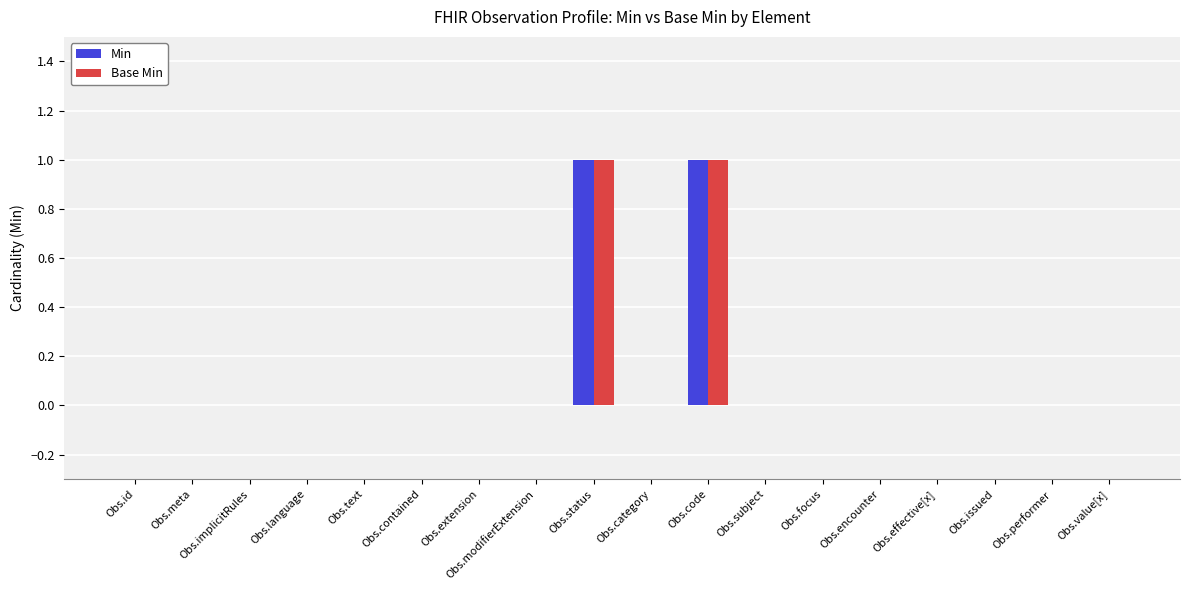

Reading left to right, list all the values displayed in this chart.

Min: 0	0	0	0	0	0	0	0	1	0	1	0	0	0	0	0	0	0
Base Min: 0	0	0	0	0	0	0	0	1	0	1	0	0	0	0	0	0	0